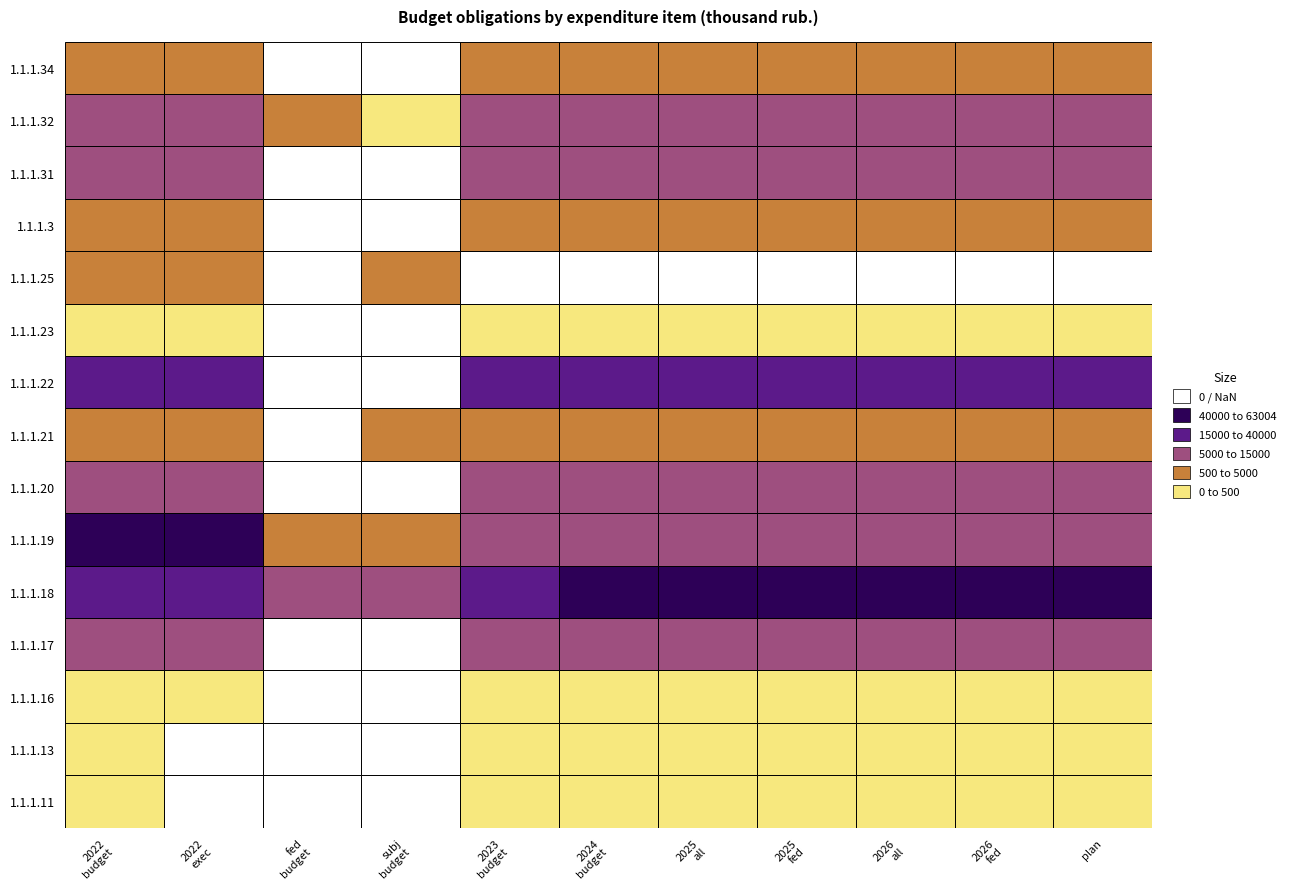

Between 9 and 8, which is larger?

9